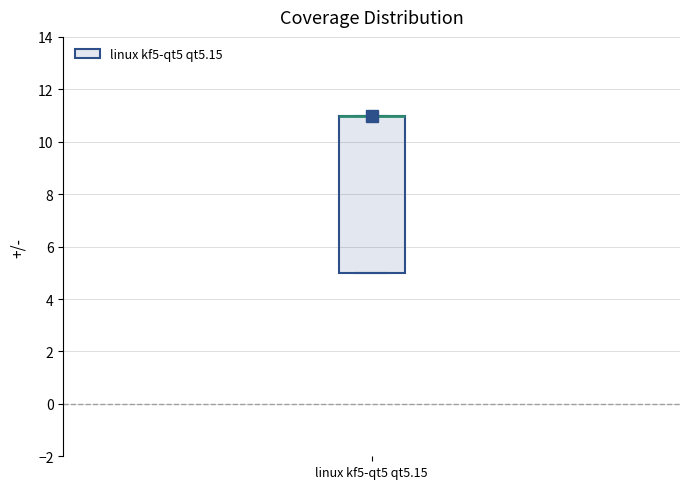

Read this box plot against the y-axis: the position of the median line, the range covered by the box, and the ends of both whiskers. The values are not printed on the chart, so give them approximately, as read against the axis.

median 11 (drawn on the box's upper edge), box 5 to 11, whiskers 5 to 11